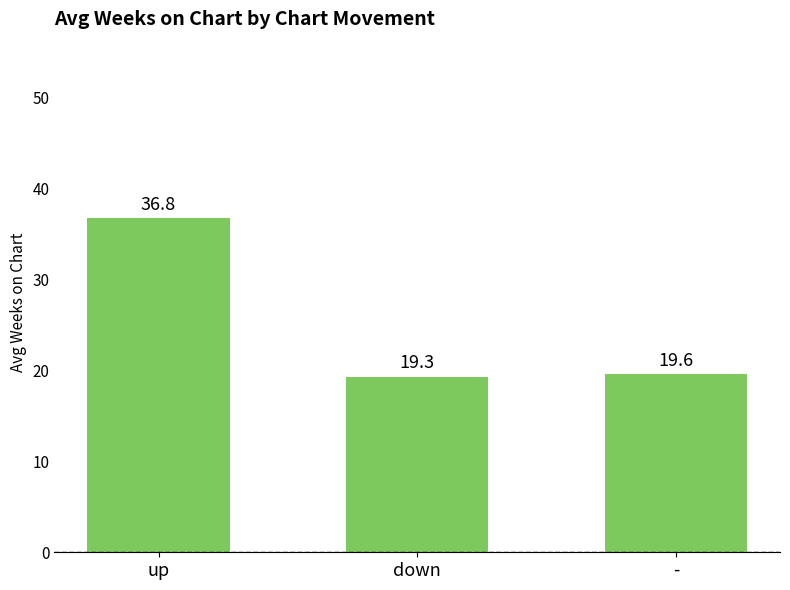

What is the label of the 3rd bar from the right?

up